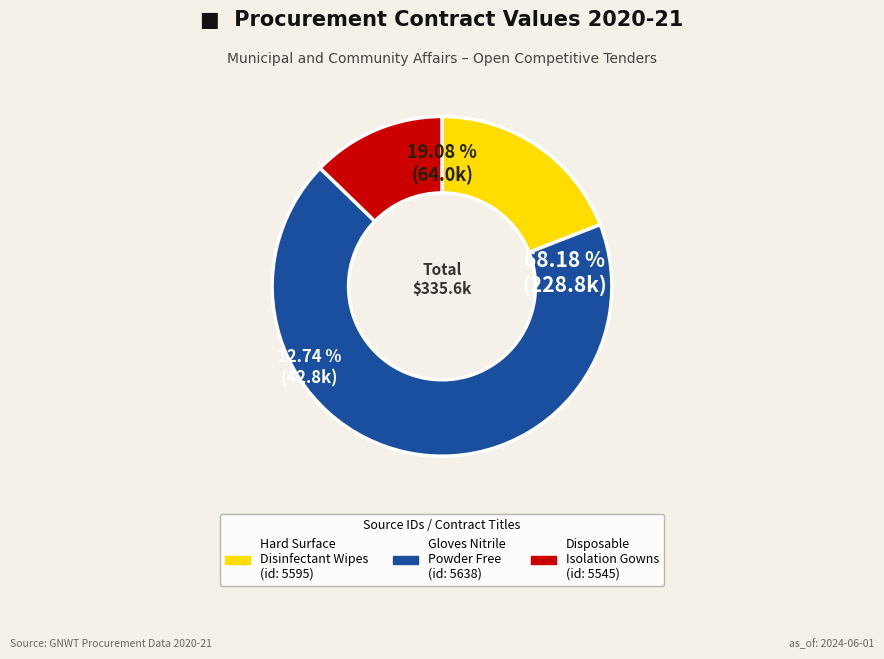

Which category has the smallest portion of the pie?

MAC01-0000005545